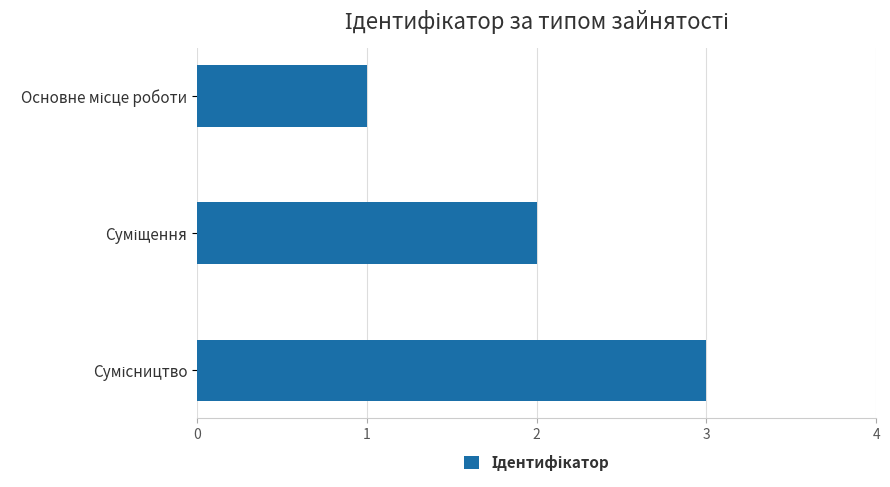

Count the number of data series in this chart.

1